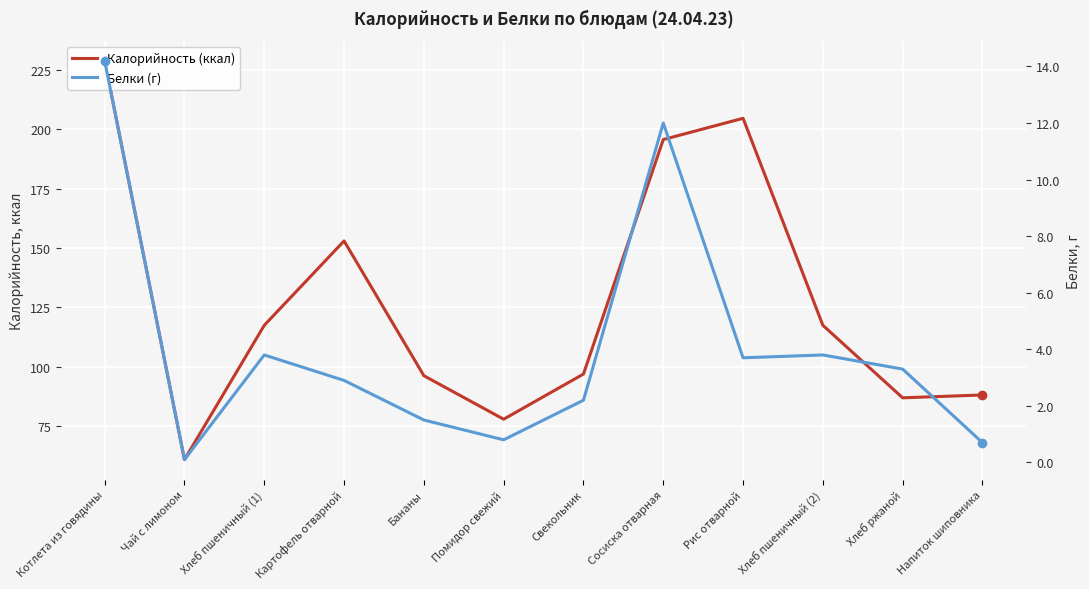

What position from the right is Картофель отварной?

9